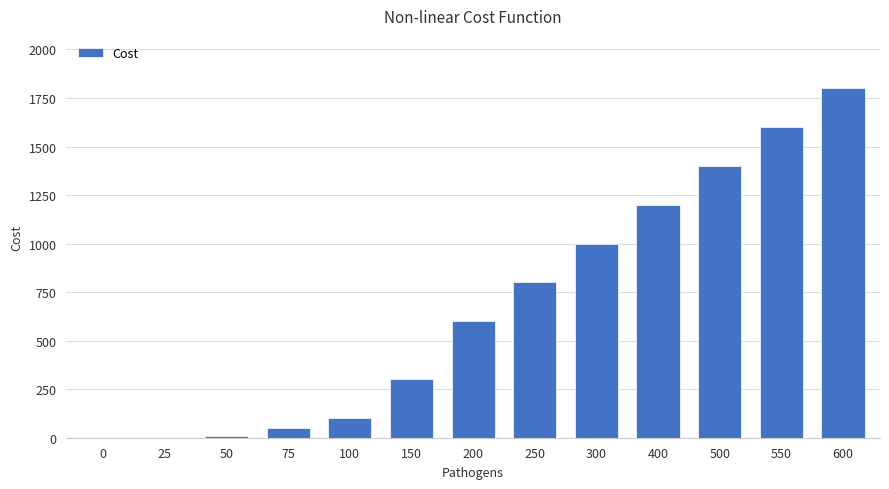

Which label corresponds to the largest value in the chart?

600